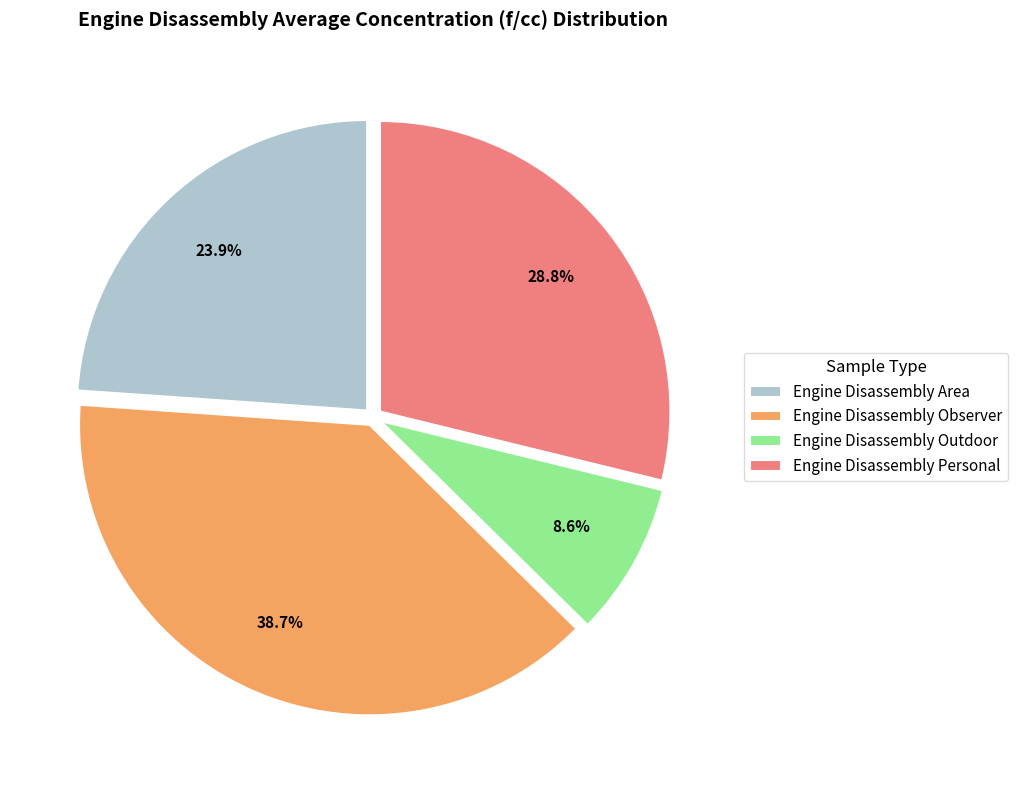

Rank the categories by value from lowest to highest.

Engine Disassembly Outdoor, Engine Disassembly Area, Engine Disassembly Personal, Engine Disassembly Observer